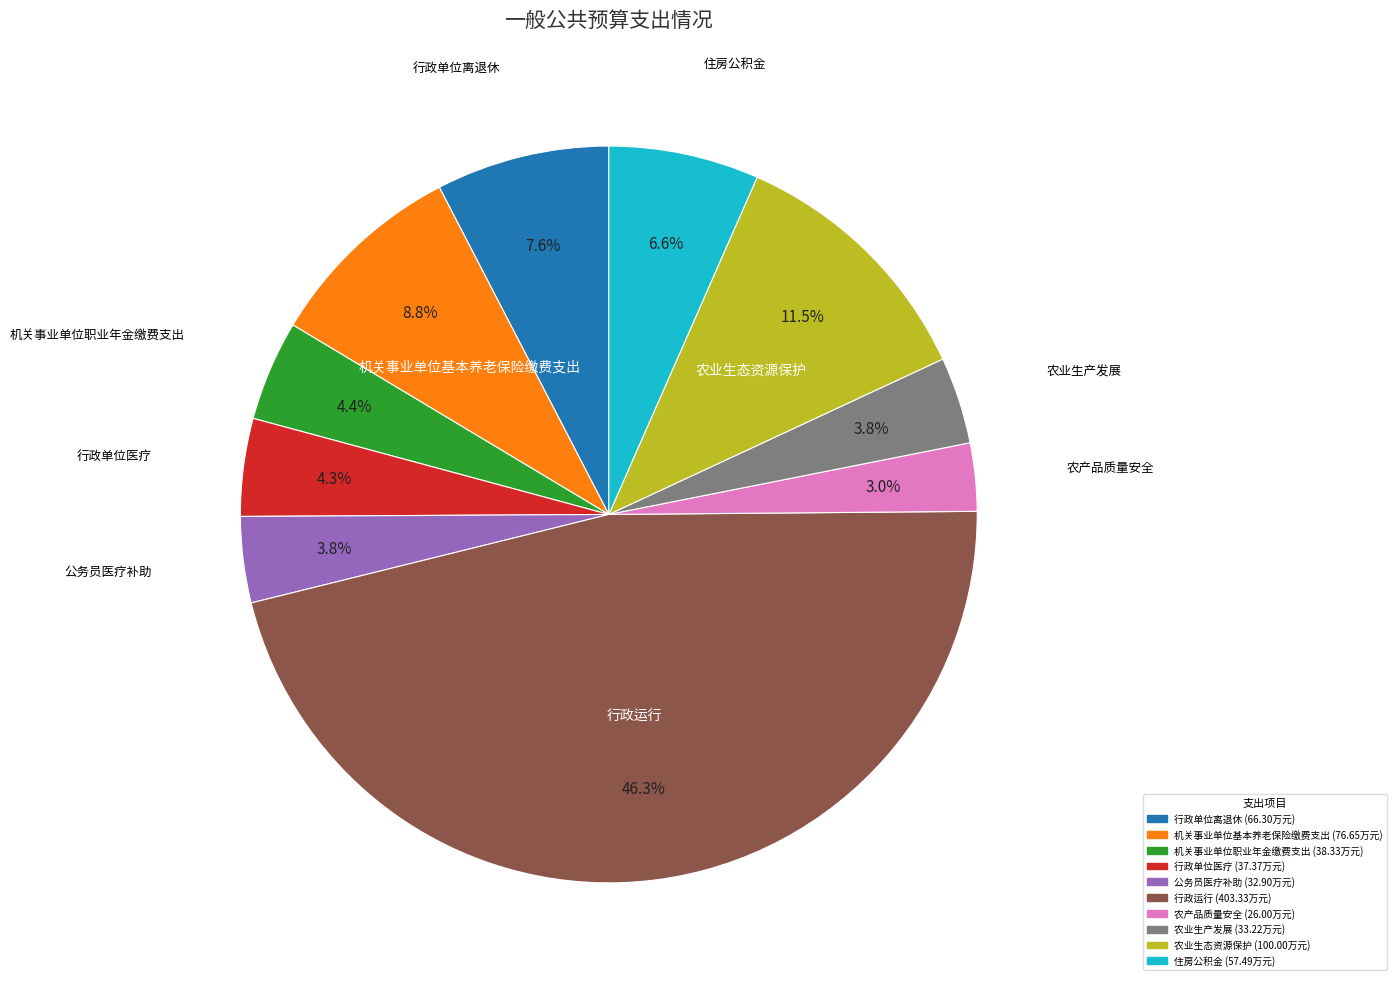

Which slice is the smallest?

农产品质量安全